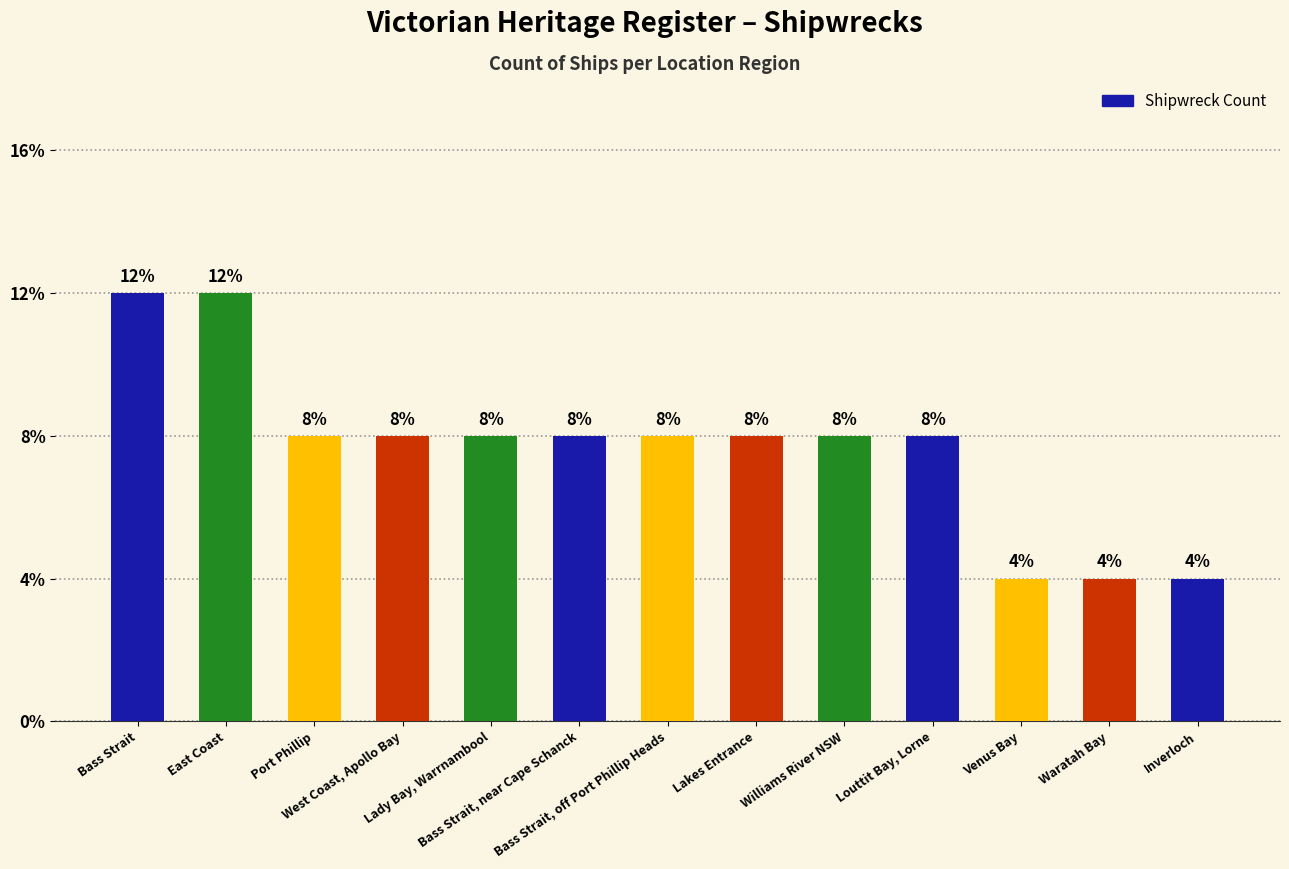

Are the bars horizontal?

No